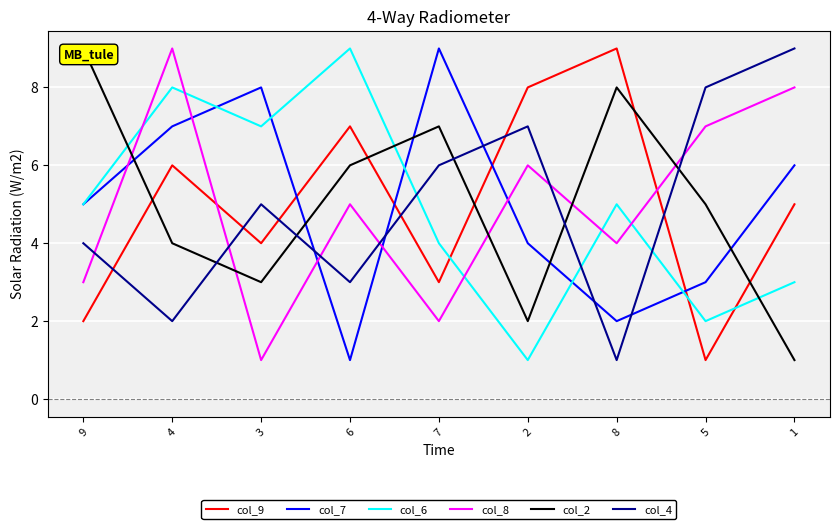

What is the sum of all col_6 values?

44